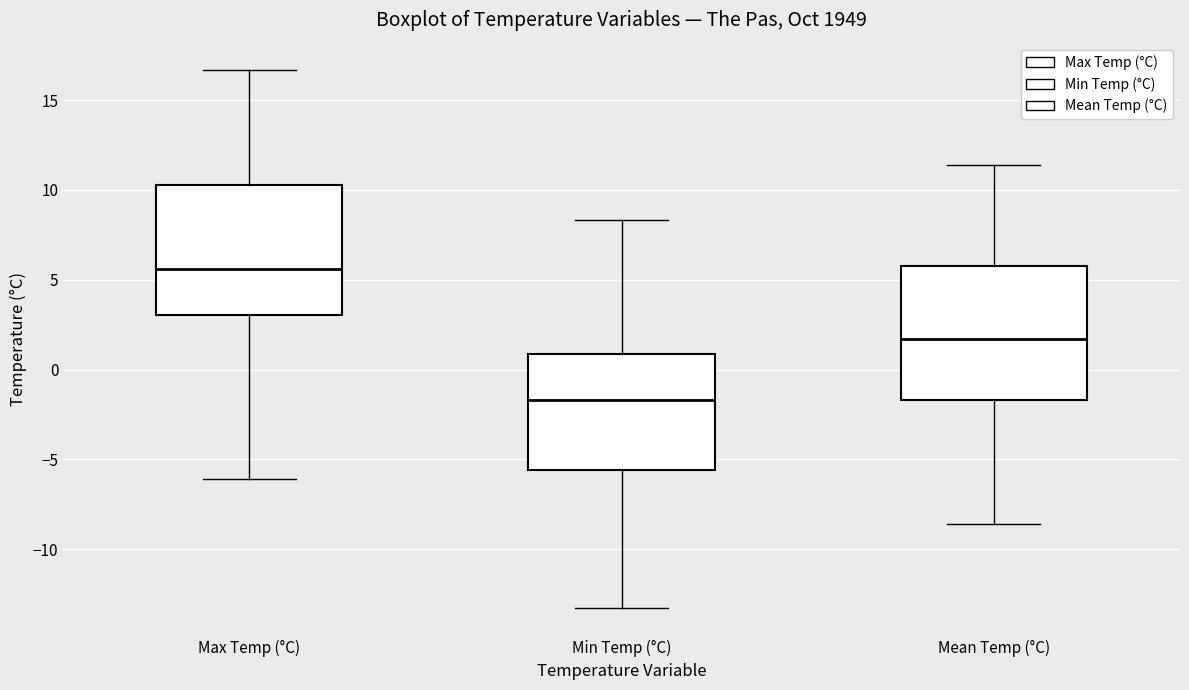

Reading left to right, transcribe this box plot: for each box, give where its median line is, the range the box spans, and where its two whiskers end, as read against the y-axis. The values are not printed on the chart, so give them approximately, as read against the axis.

Max Temp (°C): median 5.5, box 3.0 to 10.5, whiskers -6.0 to 16.5
Min Temp (°C): median -1.5, box -5.5 to 1.0, whiskers -13.5 to 8.5
Mean Temp (°C): median 1.5, box -1.5 to 6.0, whiskers -8.5 to 11.5